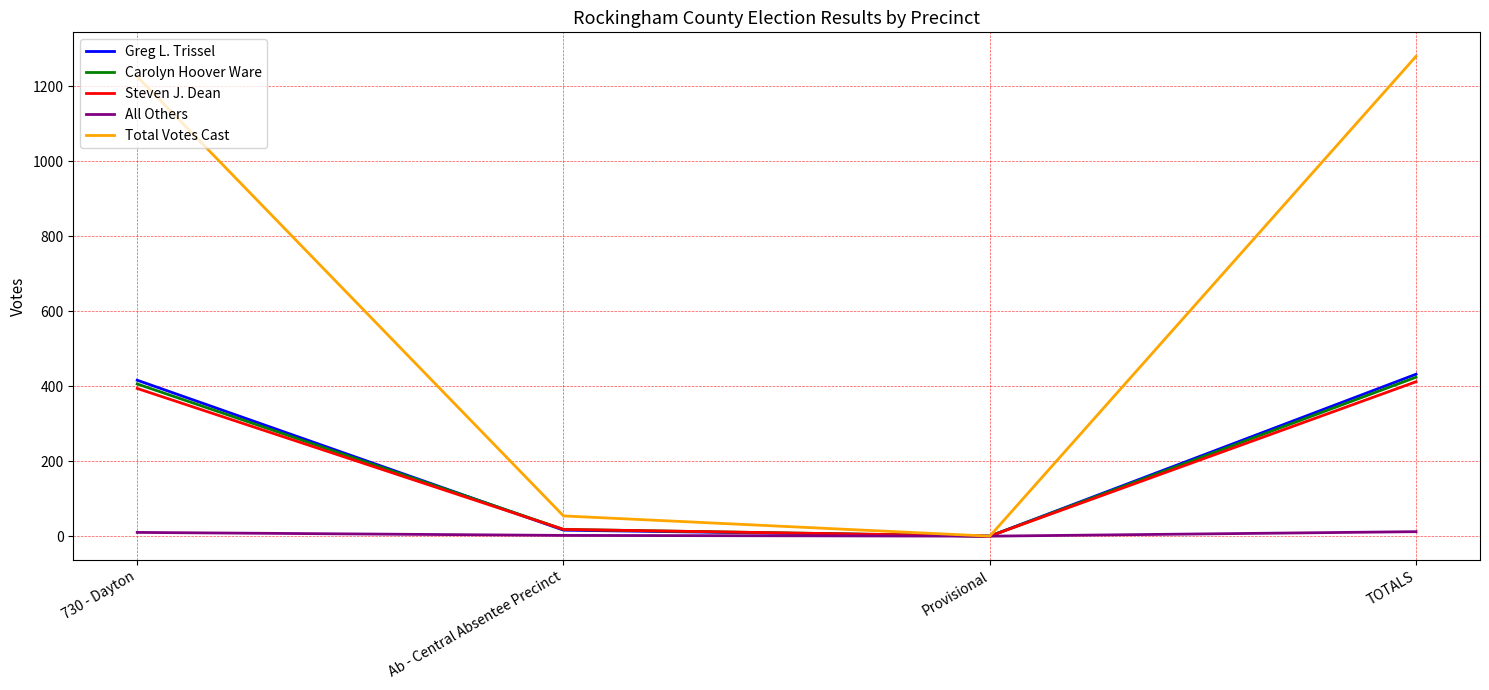

At which category does Carolyn Hoover Ware reach its first local valley?

Provisional